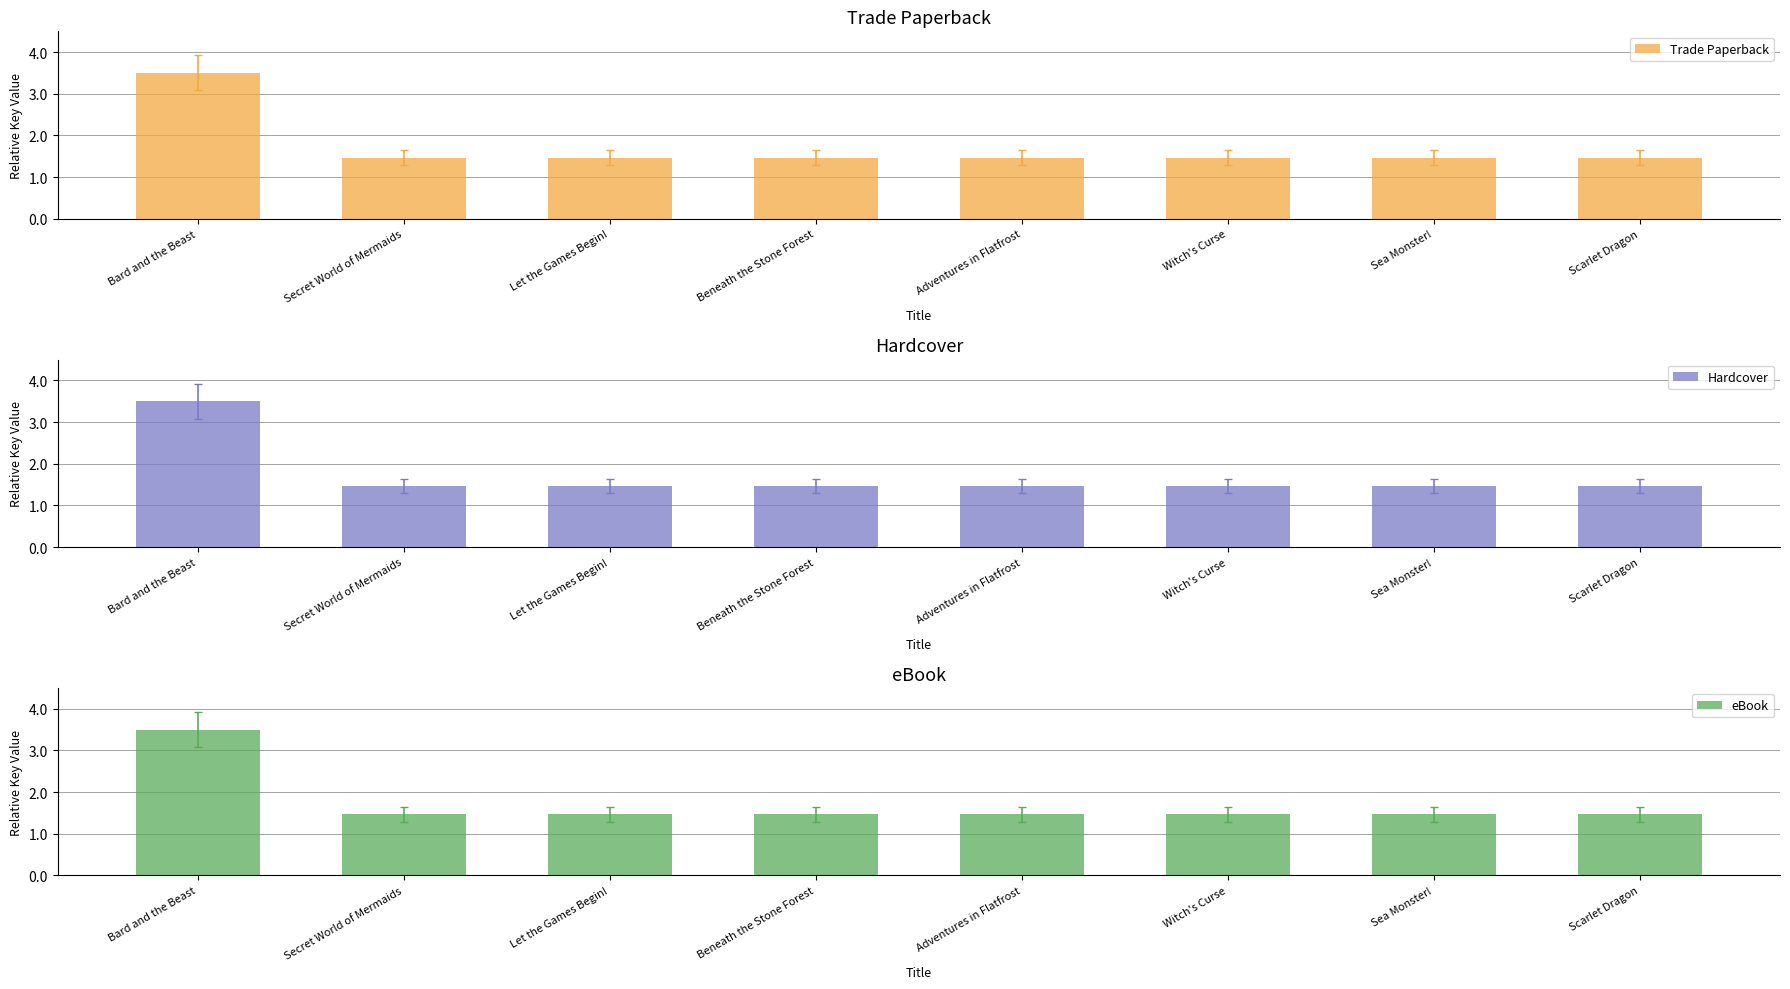

Which series has the largest range (max minus min)?

Trade Paperback